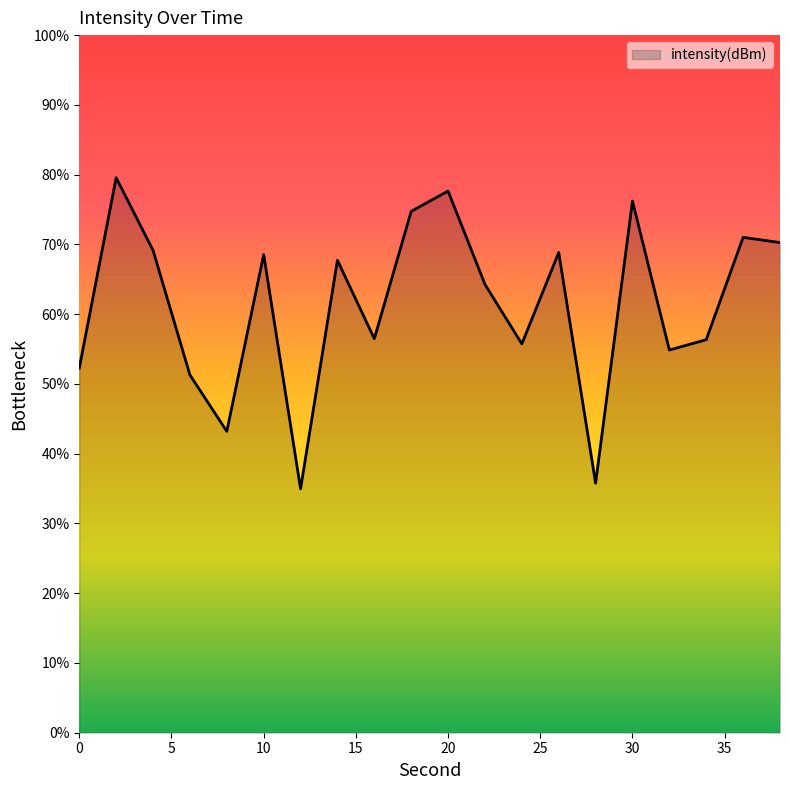

What is the minimum value shown in the chart?

35.0